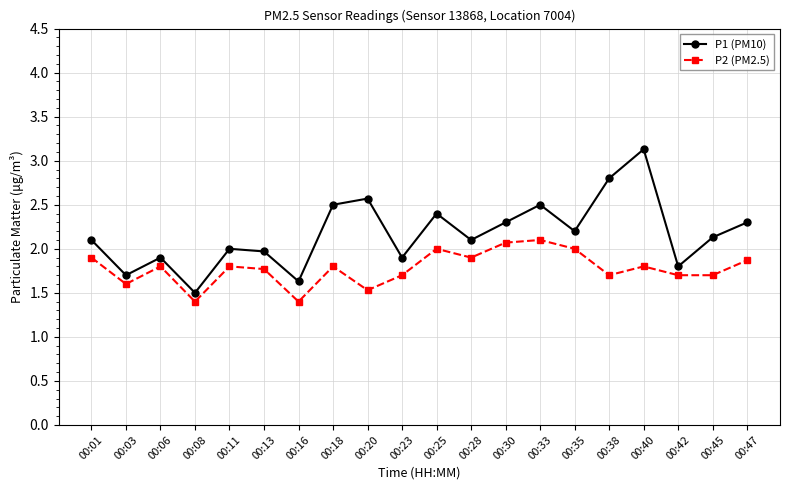

Count the number of data series in this chart.

2